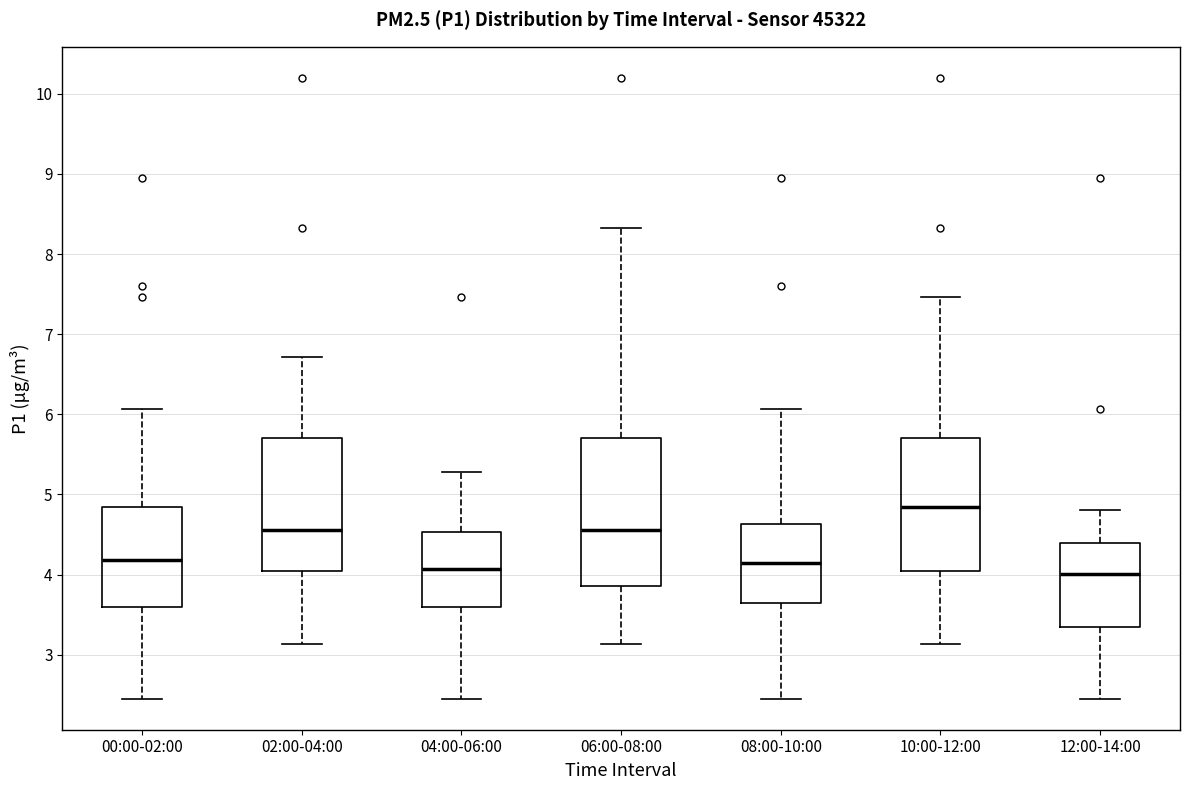

Reading left to right, transcribe this box plot: for each box, give where its median line is, the range the box spans, and where its two whiskers end, as read against the y-axis. The values are not printed on the chart, so give them approximately, as read against the axis.

00:00-02:00: median 4.2, box 3.6 to 4.8, whiskers 2.5 to 6.1
02:00-04:00: median 4.6, box 4.1 to 5.7, whiskers 3.1 to 6.7
04:00-06:00: median 4.1, box 3.6 to 4.5, whiskers 2.5 to 5.3
06:00-08:00: median 4.6, box 3.9 to 5.7, whiskers 3.1 to 8.3
08:00-10:00: median 4.1, box 3.7 to 4.6, whiskers 2.5 to 6.1
10:00-12:00: median 4.8, box 4.1 to 5.7, whiskers 3.1 to 7.5
12:00-14:00: median 4.0, box 3.3 to 4.4, whiskers 2.5 to 4.8